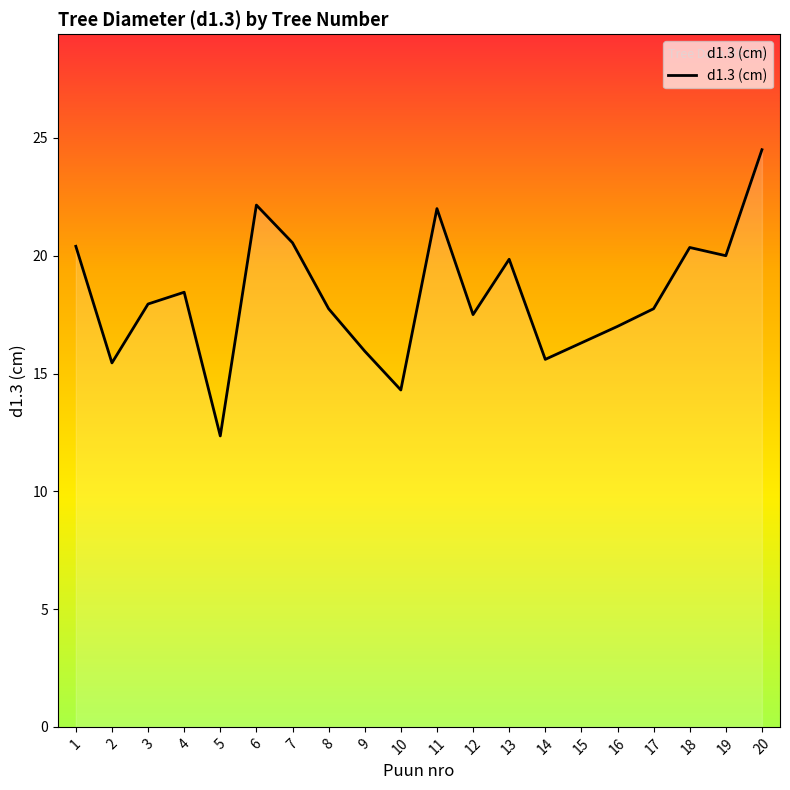

What is the average value?

18.3